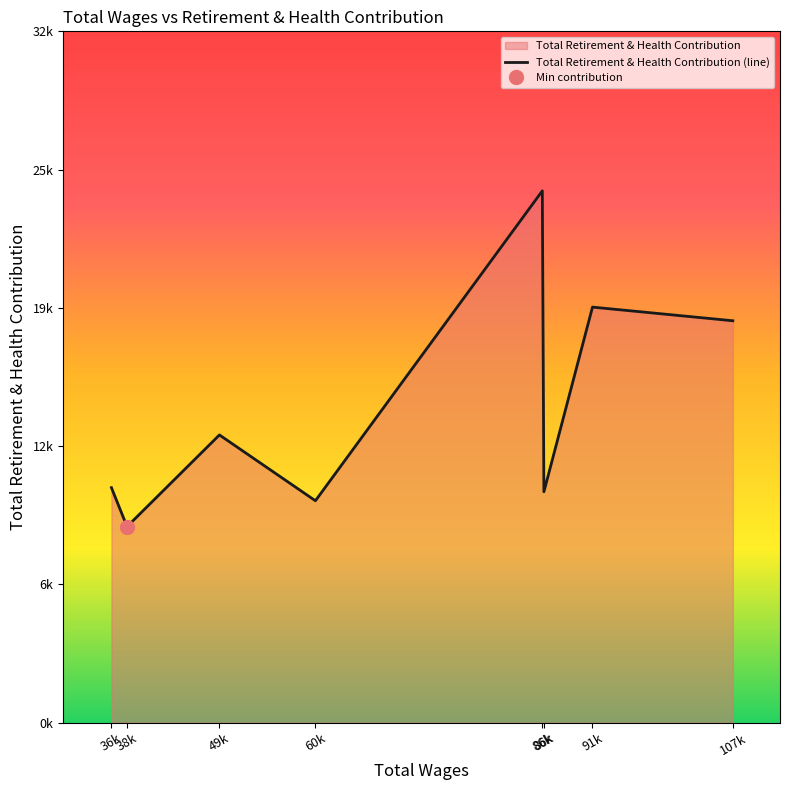

Which label corresponds to the largest value in the chart?

86k